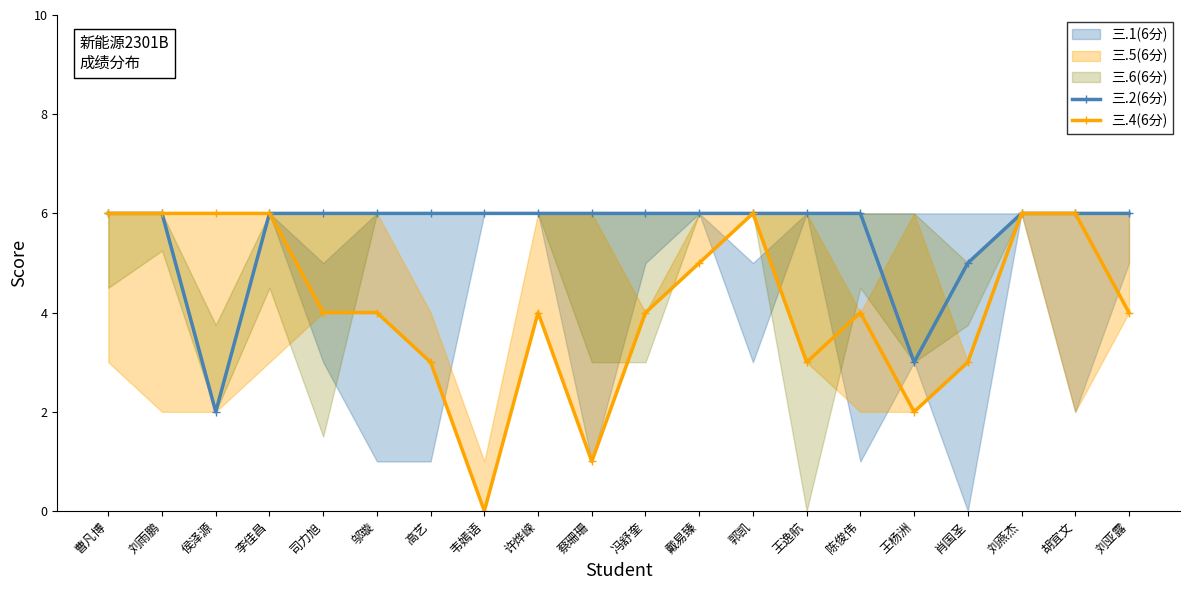

True or false: 三.2(6分) and 三.4(6分) cross at least once.

False